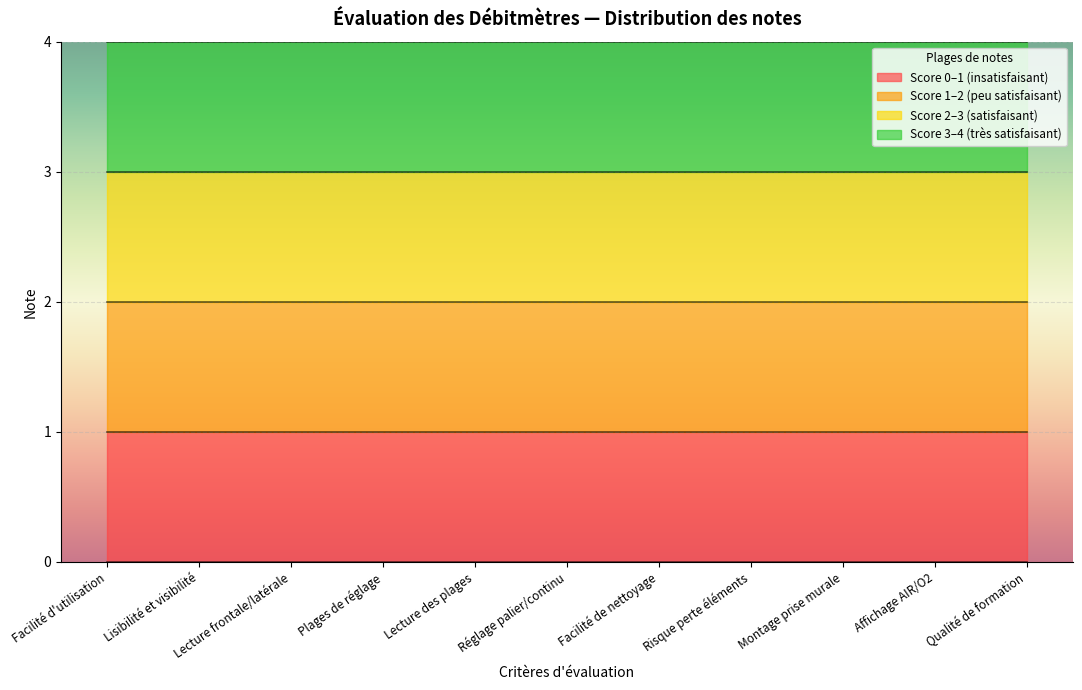

Is the value of Score 4 at Réglage palier/continu greater than the value of Score Max at Risque perte éléments?

No